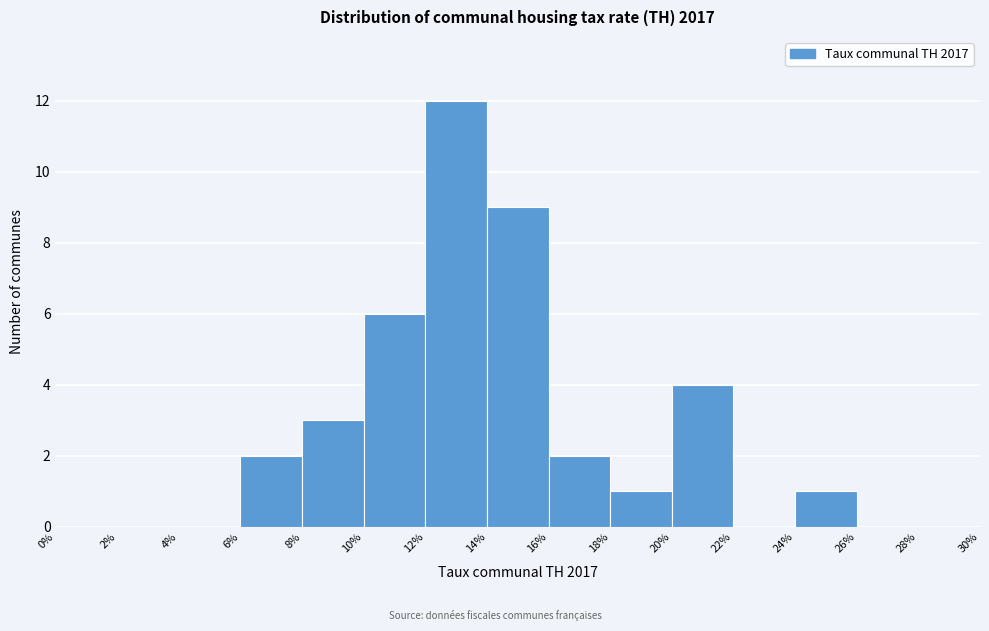

What is the height of the bar covering 6% to 8% on the x-axis? The values are not printed on the chart, so give them approximately, as read against the axis.

2